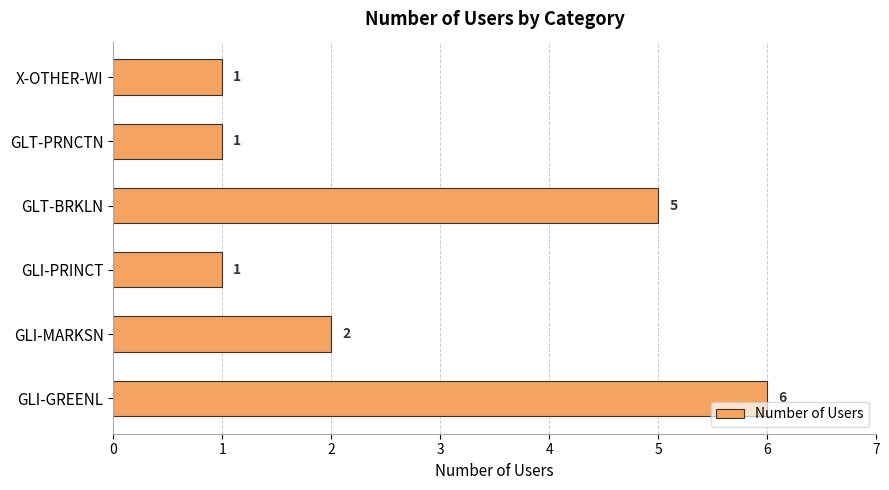

What is the sum of all values?

16